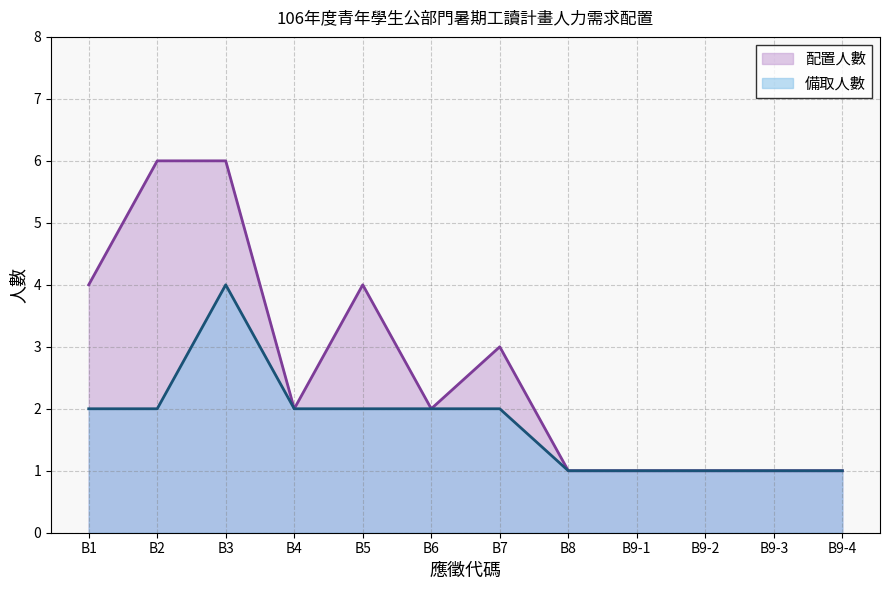

How many lines are shown in the chart?

2